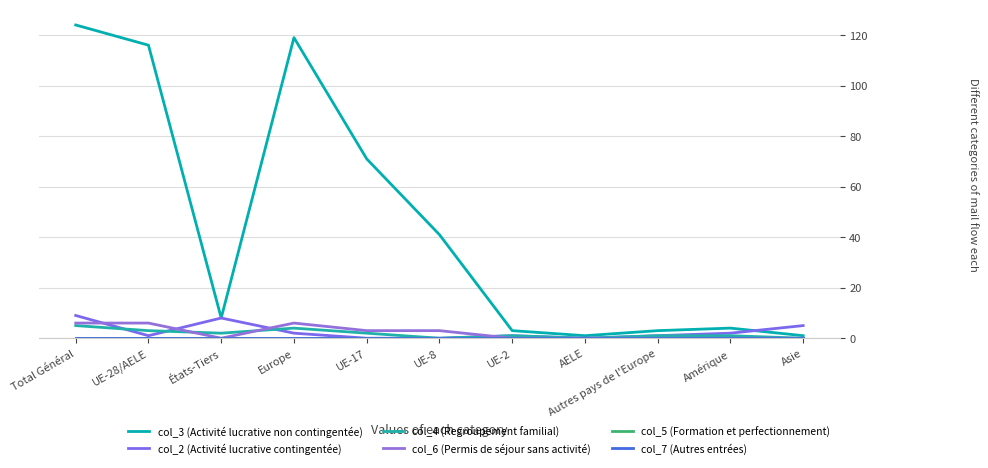

Which series has the widest spread of values?

col_3 (Activité lucrative non contingentée)